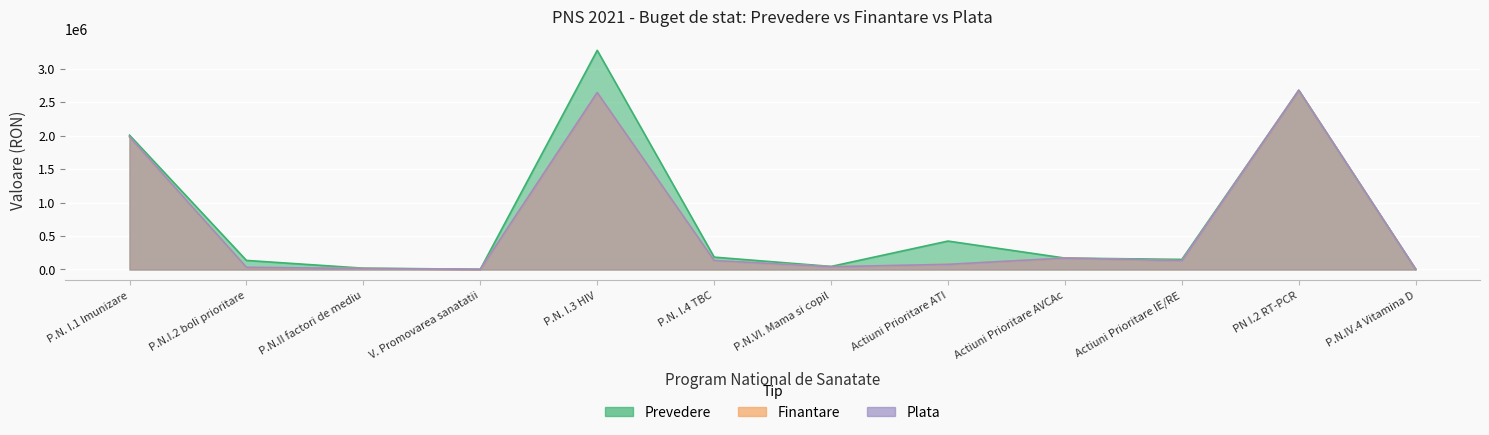

What are all the series names shown in the legend?

Finantare, Plata, Prevedere